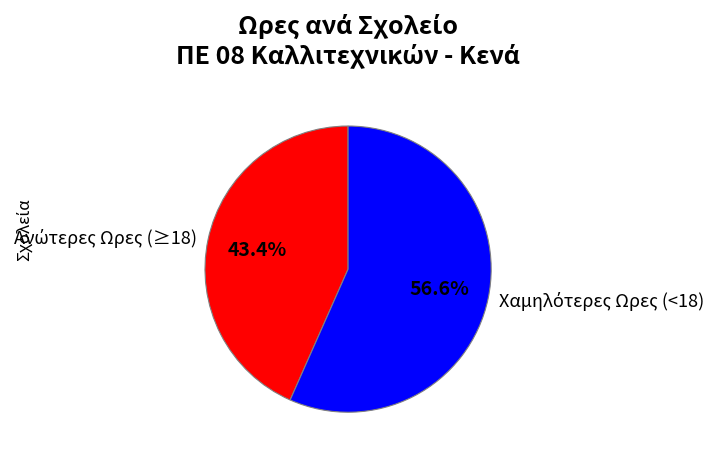

Does any single category account for the majority?

Yes